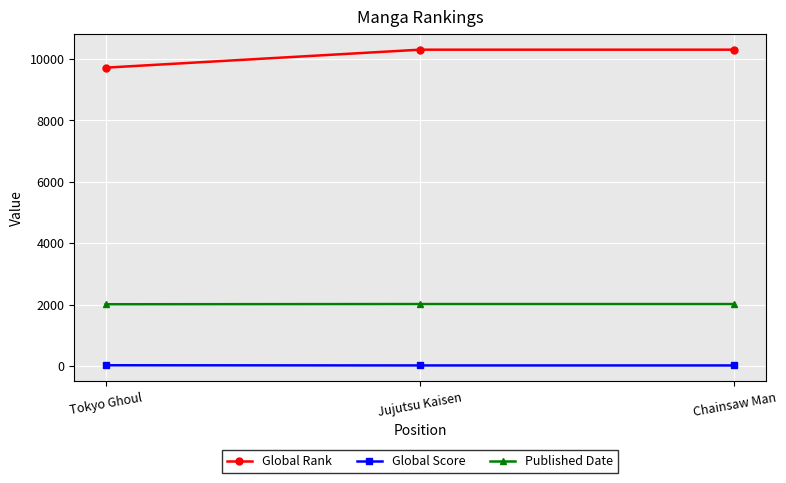

What are all the series names shown in the legend?

Global Rank, Global Score, Published Date